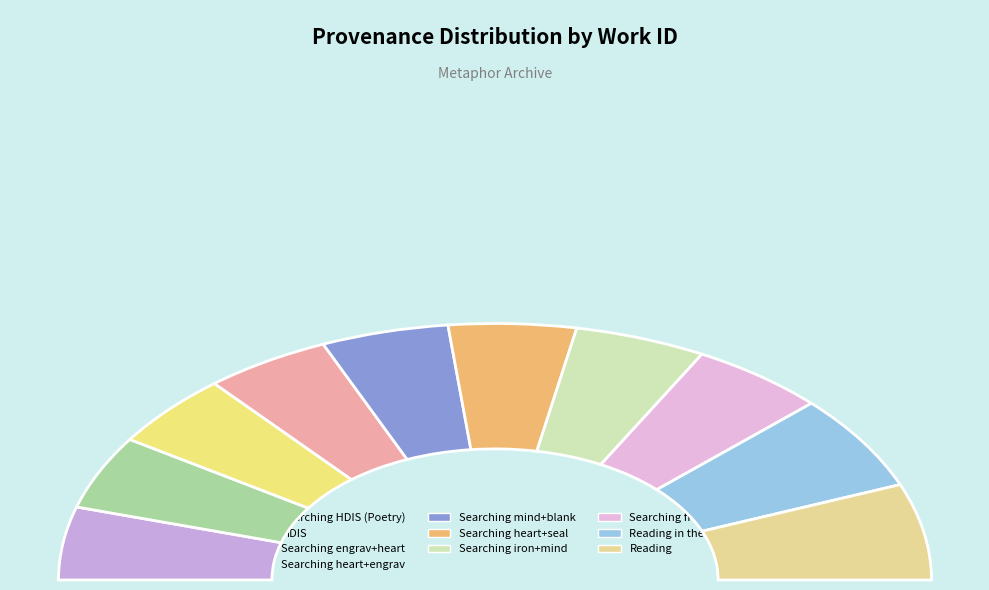

To the nearest percent, what is the difference between the largest and smallest slice percentages?

3%